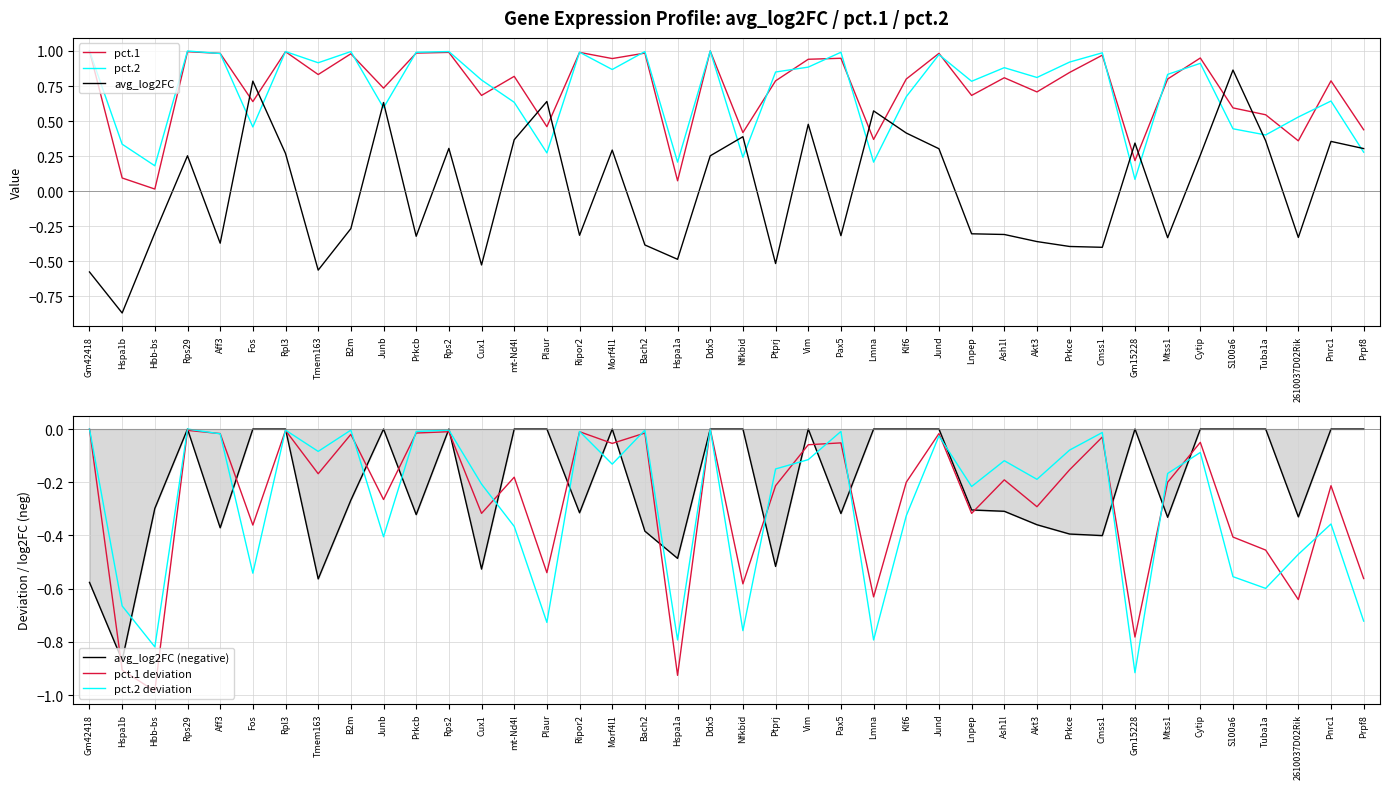

Read the pct.2 value at Vim.

0.9